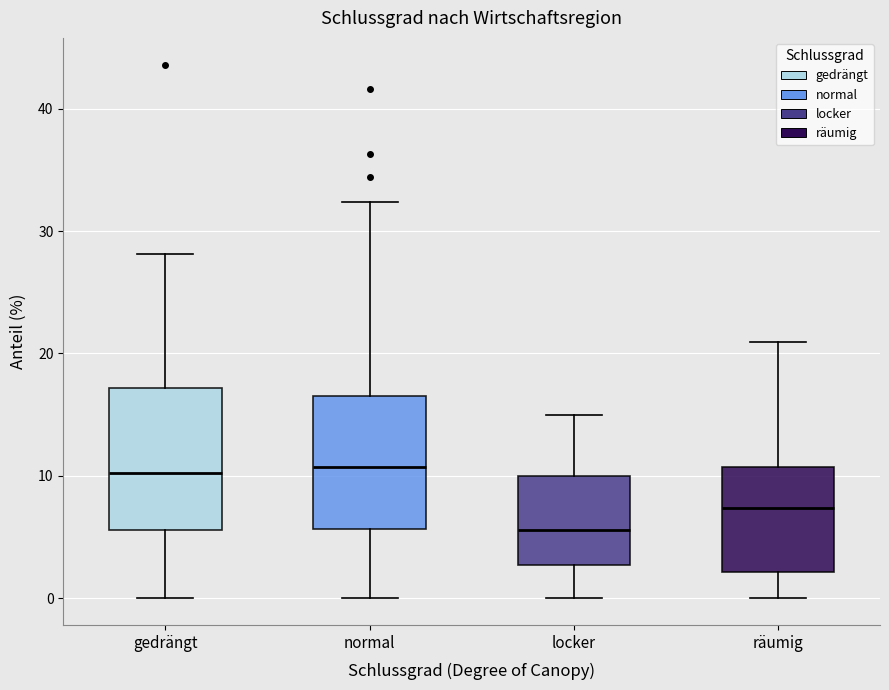

Where does the median line of the box for räumig sit on the y-axis? The values are not printed on the chart, so give them approximately, as read against the axis.

7